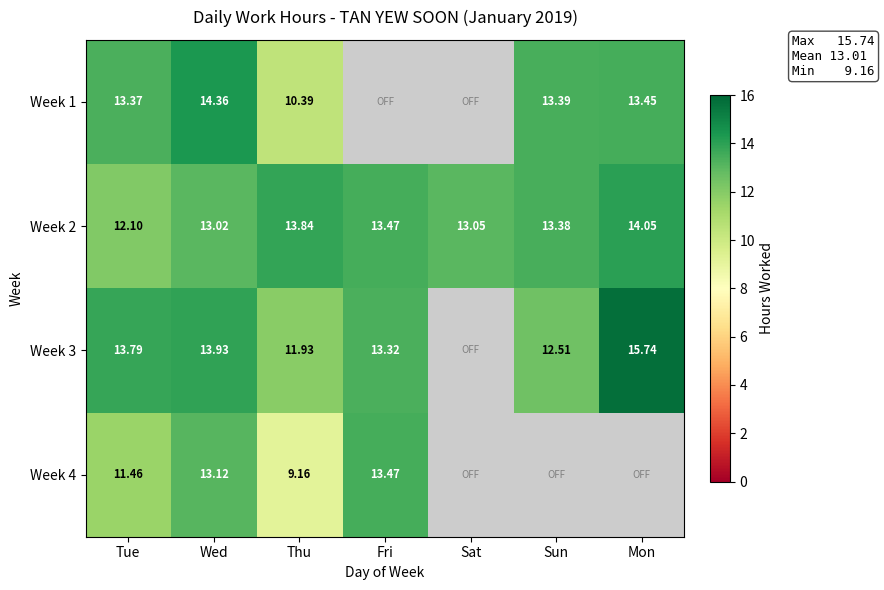

At which category is the sum across all series the highest?

Wed